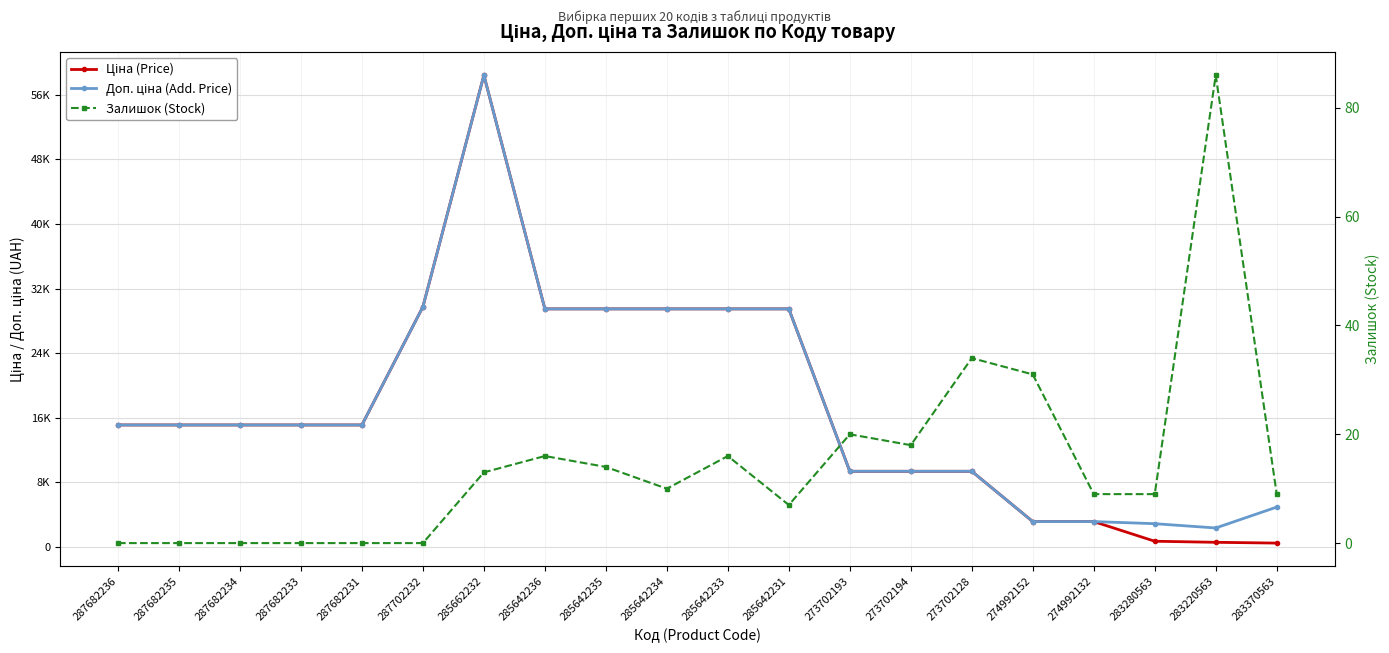

How many lines are shown in the chart?

3